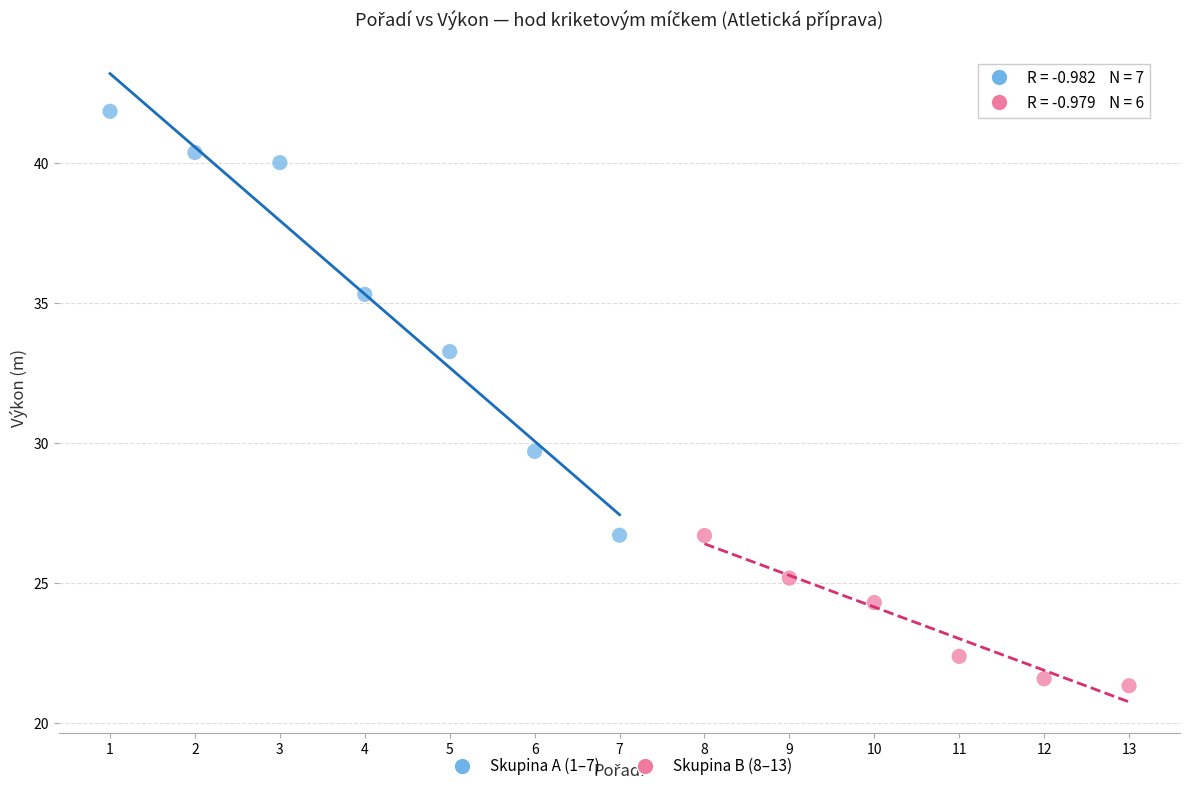

Which series has the largest Y range (max minus min)?

Skupina A (1–7)